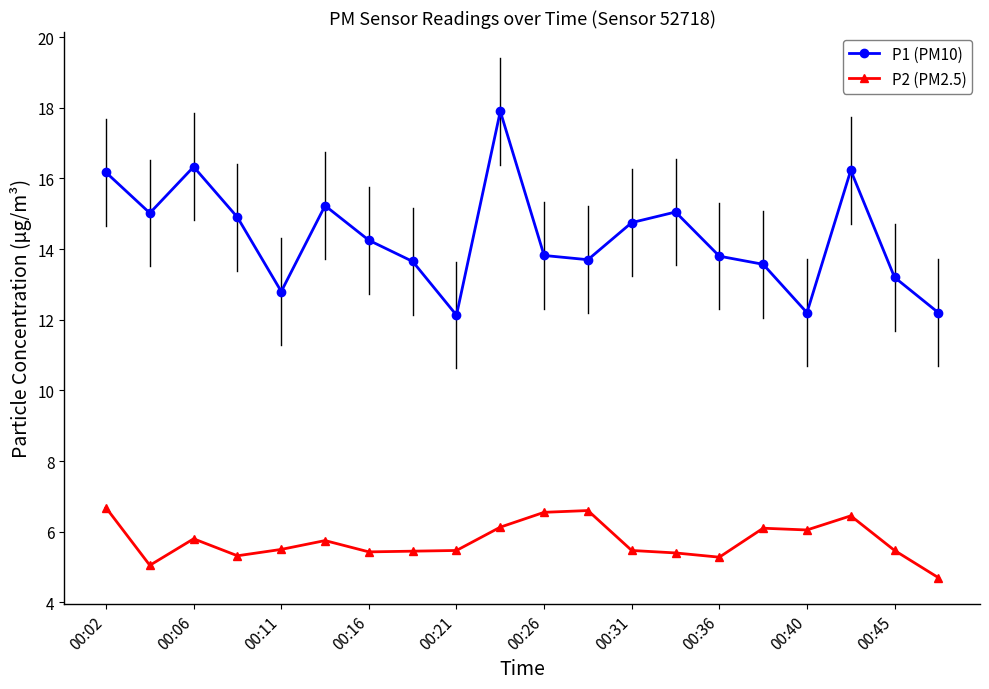

True or false: P1 (PM10) has more than 0 points higher than both neighbors.

True